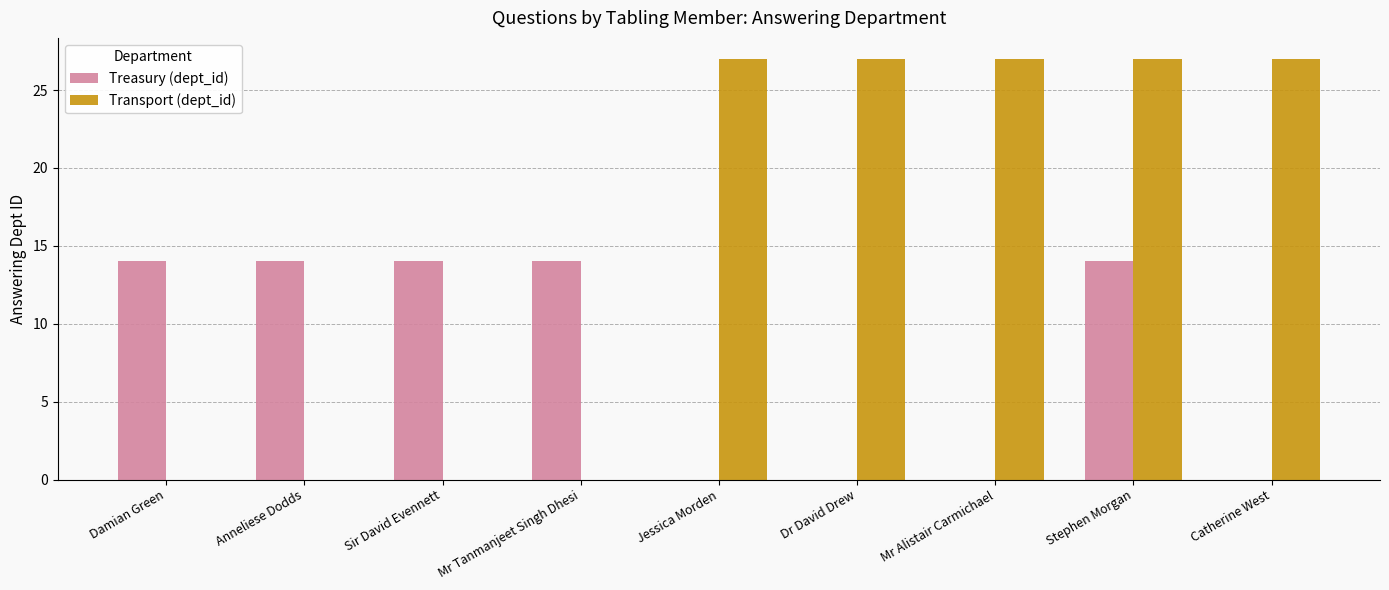

Reading left to right, list all the values displayed in this chart.

Treasury (dept_id): Damian Green=14	Anneliese Dodds=14	Sir David Evennett=14	Mr Tanmanjeet Singh Dhesi=14	Jessica Morden=0	Dr David Drew=0	Mr Alistair Carmichael=0	Stephen Morgan=14	Catherine West=0
Transport (dept_id): Damian Green=0	Anneliese Dodds=0	Sir David Evennett=0	Mr Tanmanjeet Singh Dhesi=0	Jessica Morden=27	Dr David Drew=27	Mr Alistair Carmichael=27	Stephen Morgan=27	Catherine West=27